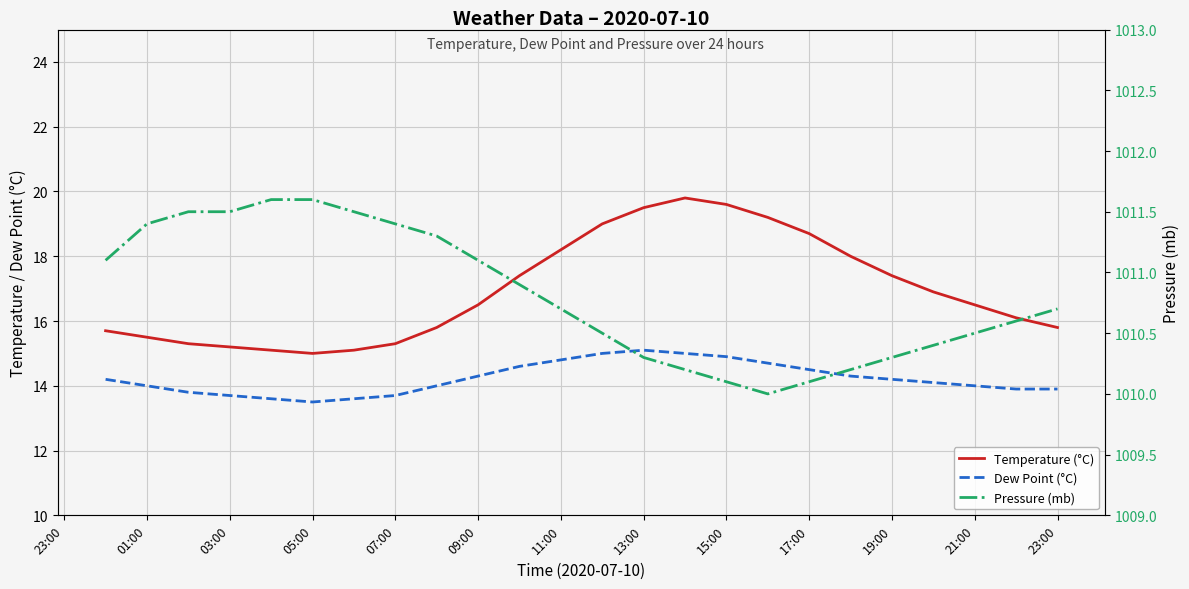

How many data points in Temperature (°C) are above 16?

14